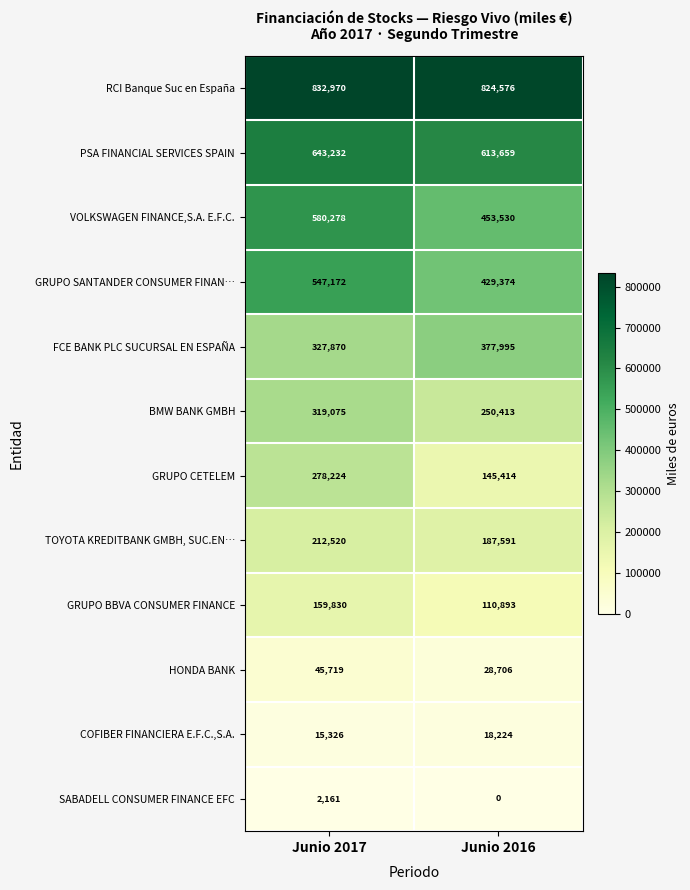

What value does the COFIBER FINANCIERA E.F.C.,S.A. series have at Junio 2016, to the nearest 10?

18220